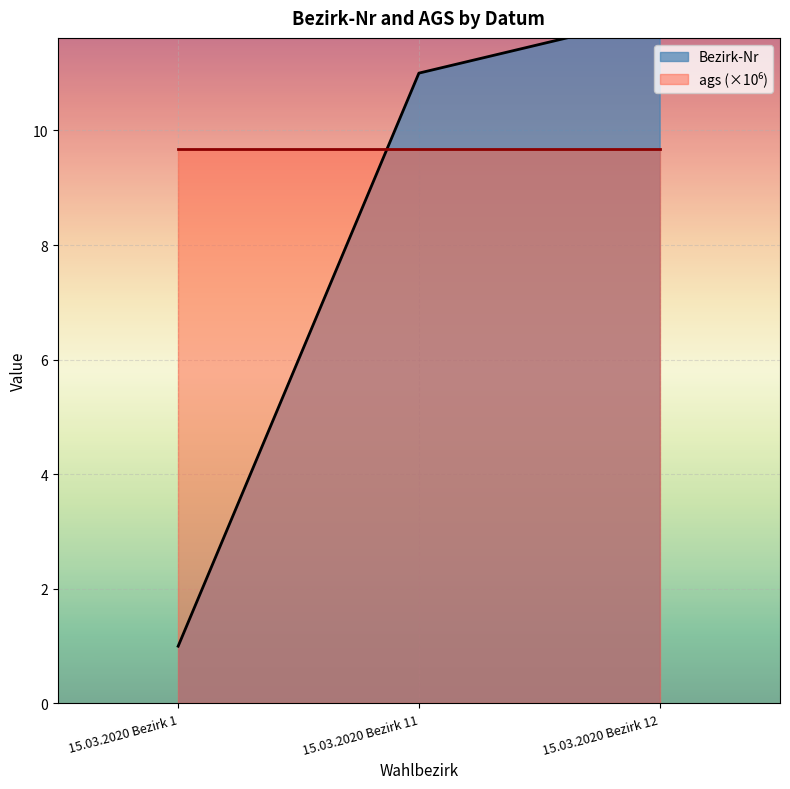

What is the average value?

8